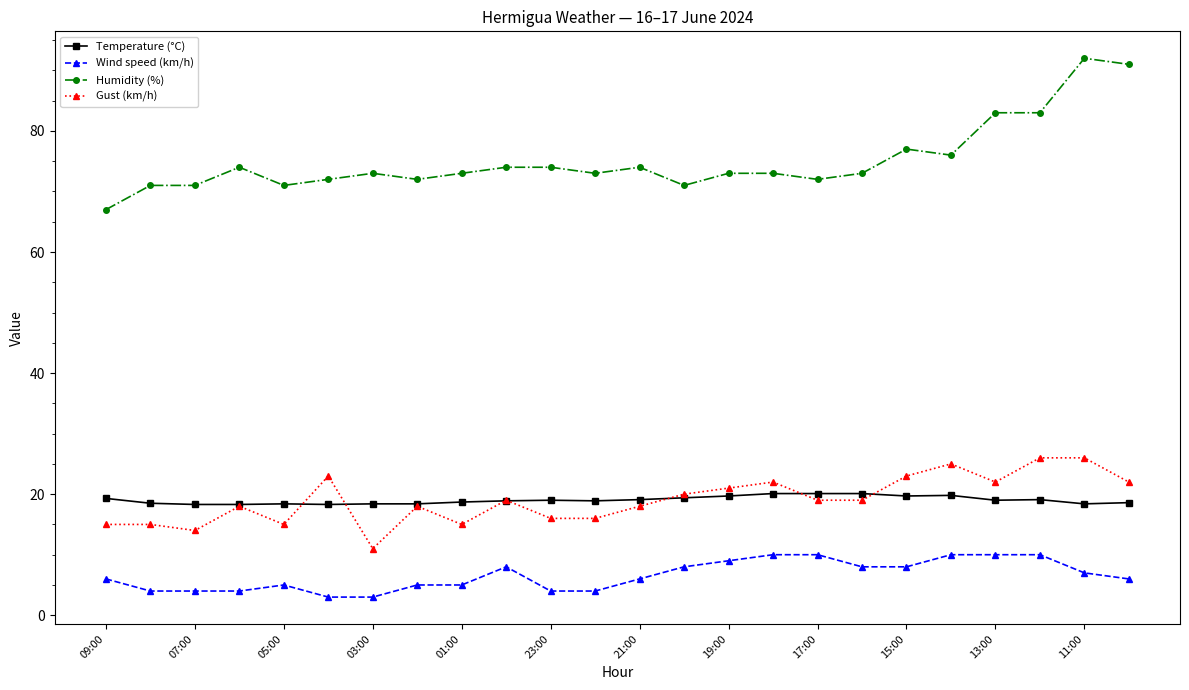

True or false: Wind speed (km/h) and Gust (km/h) intersect in this chart.

False